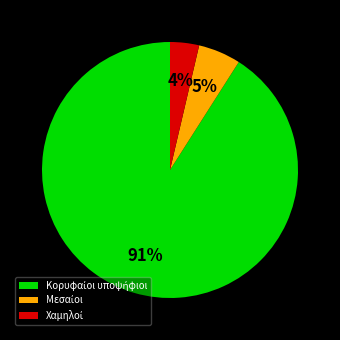

To the nearest percent, what is the average slice percentage?

33%